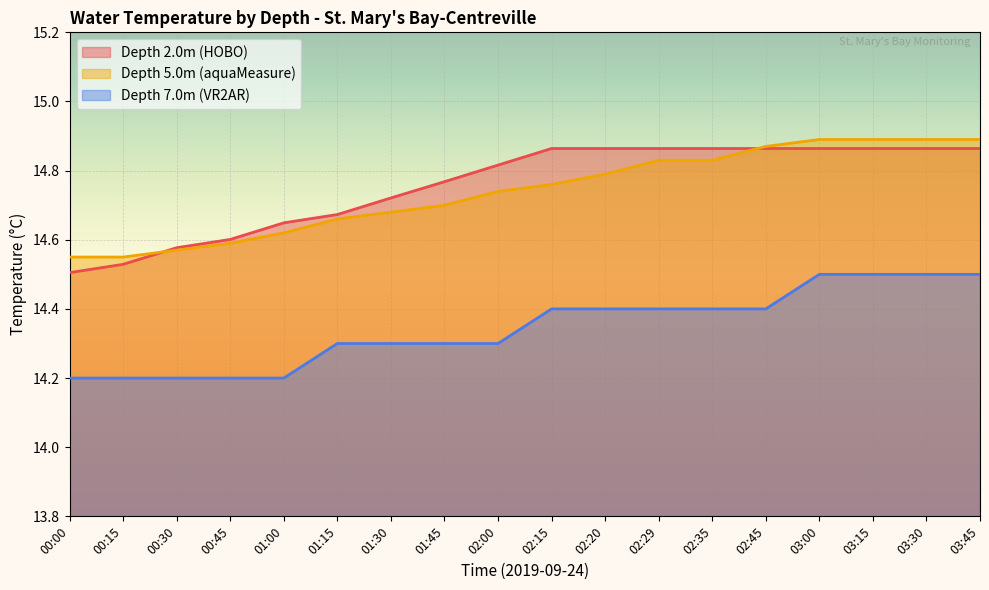

What position from the right is 00:30?

16